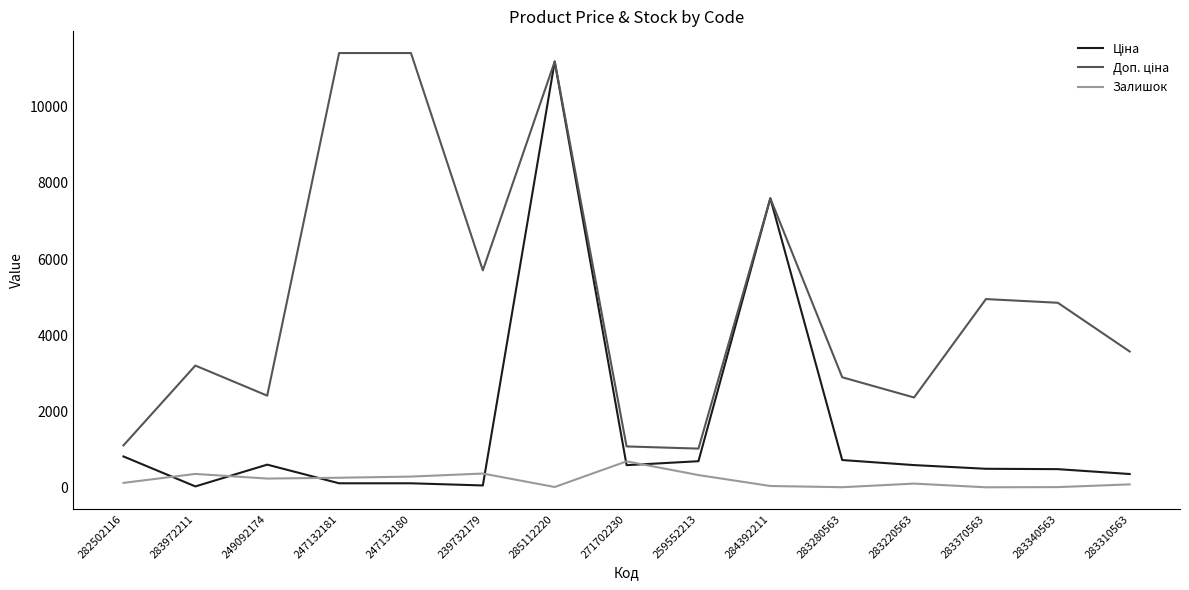

True or false: Залишок has a value of 370.0 at 239732179.

True